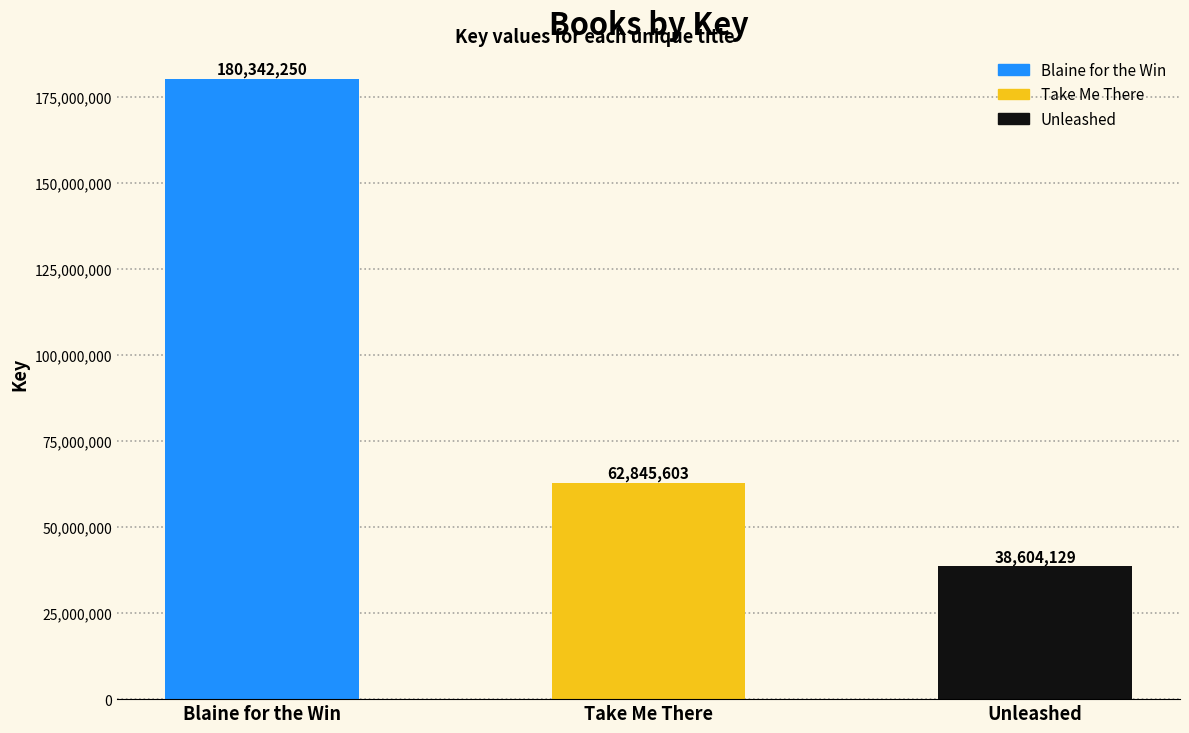

Reading left to right, extract all data points from this chart.

Blaine for the Win=180342250	Take Me There=62845603	Unleashed=38604129